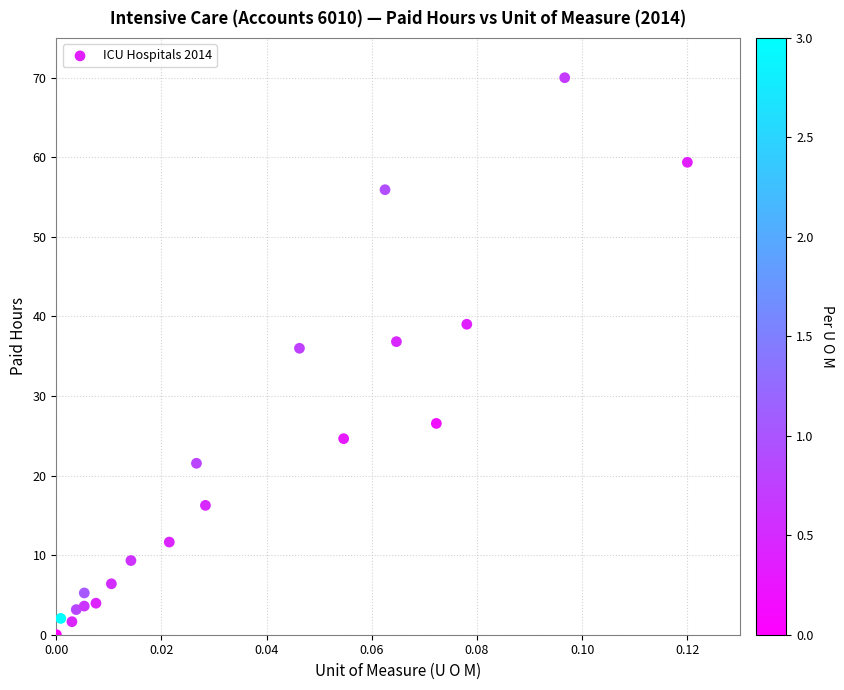

What Y value in the scatter plot is closest to 35?

36.0